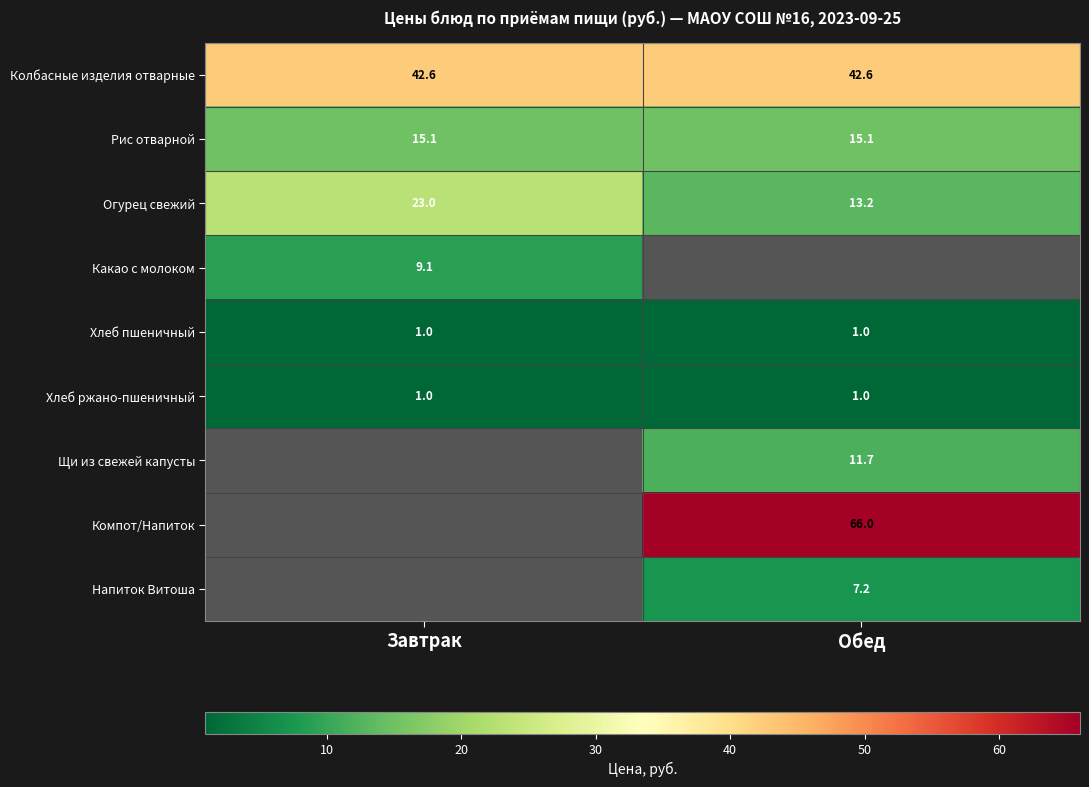

What is the average value of the Хлеб ржано-пшеничный series?

1.0